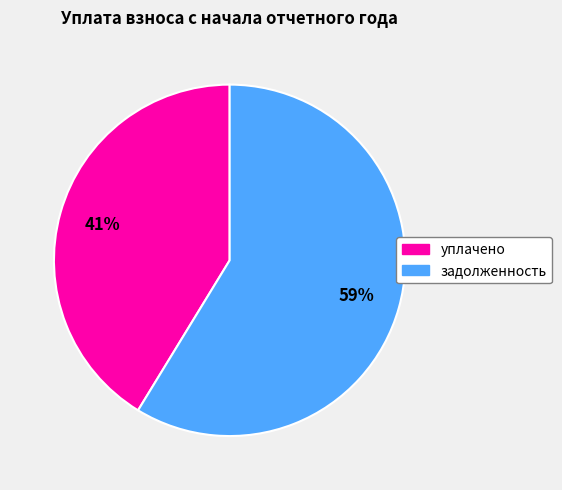

Is there any slice that represents more than half of the pie?

Yes